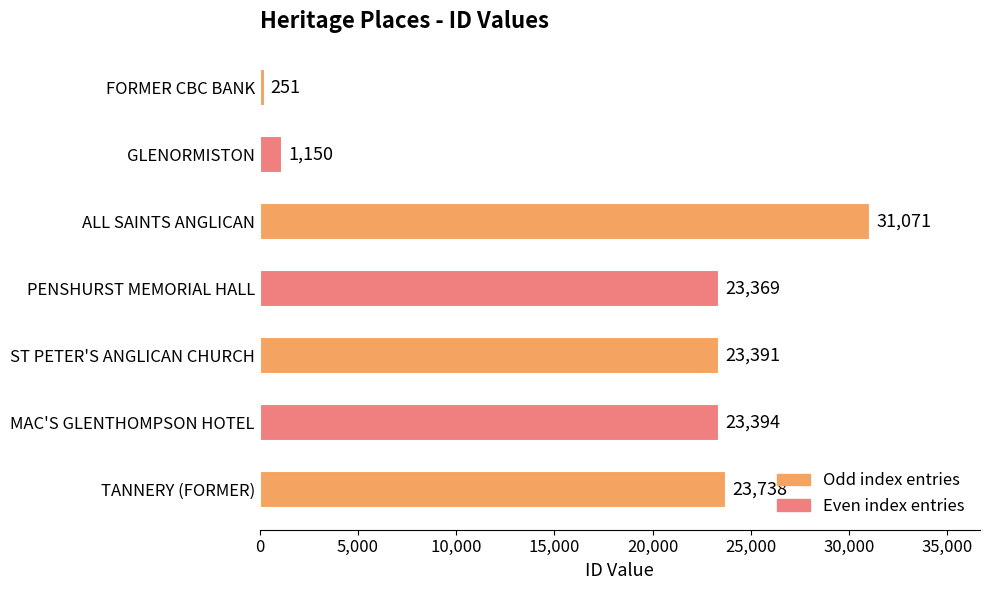

How many series are shown in this chart?

1